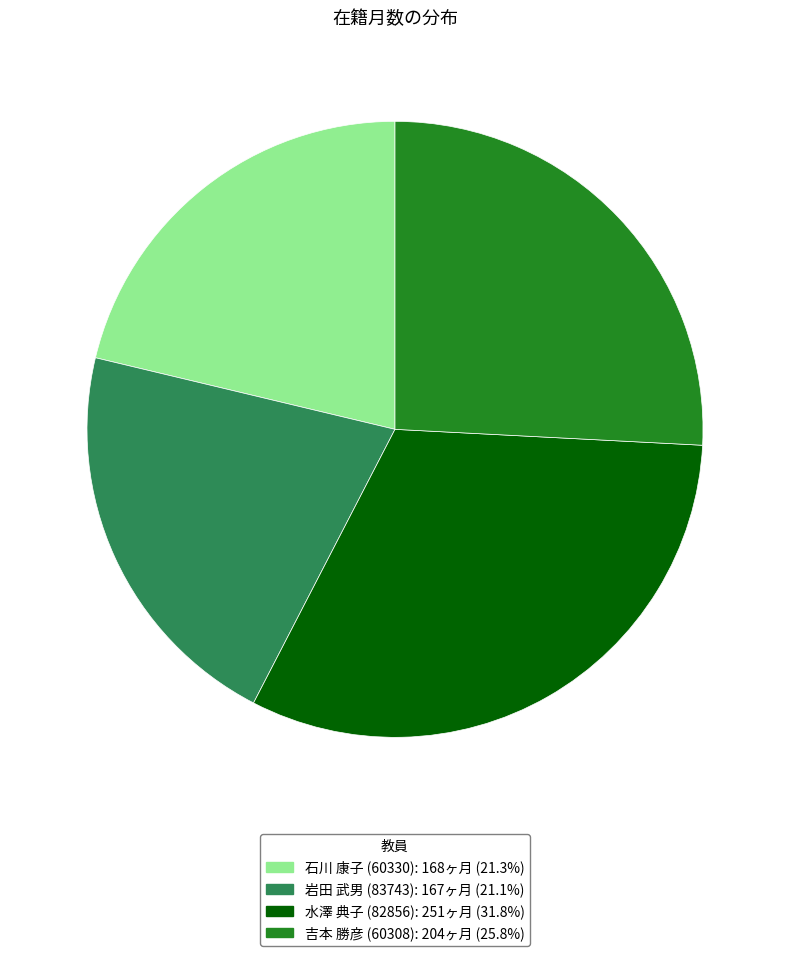

Combined, do 石川 康子 (60330) and 吉本 勝彦 (60308) account for over 50%?

No